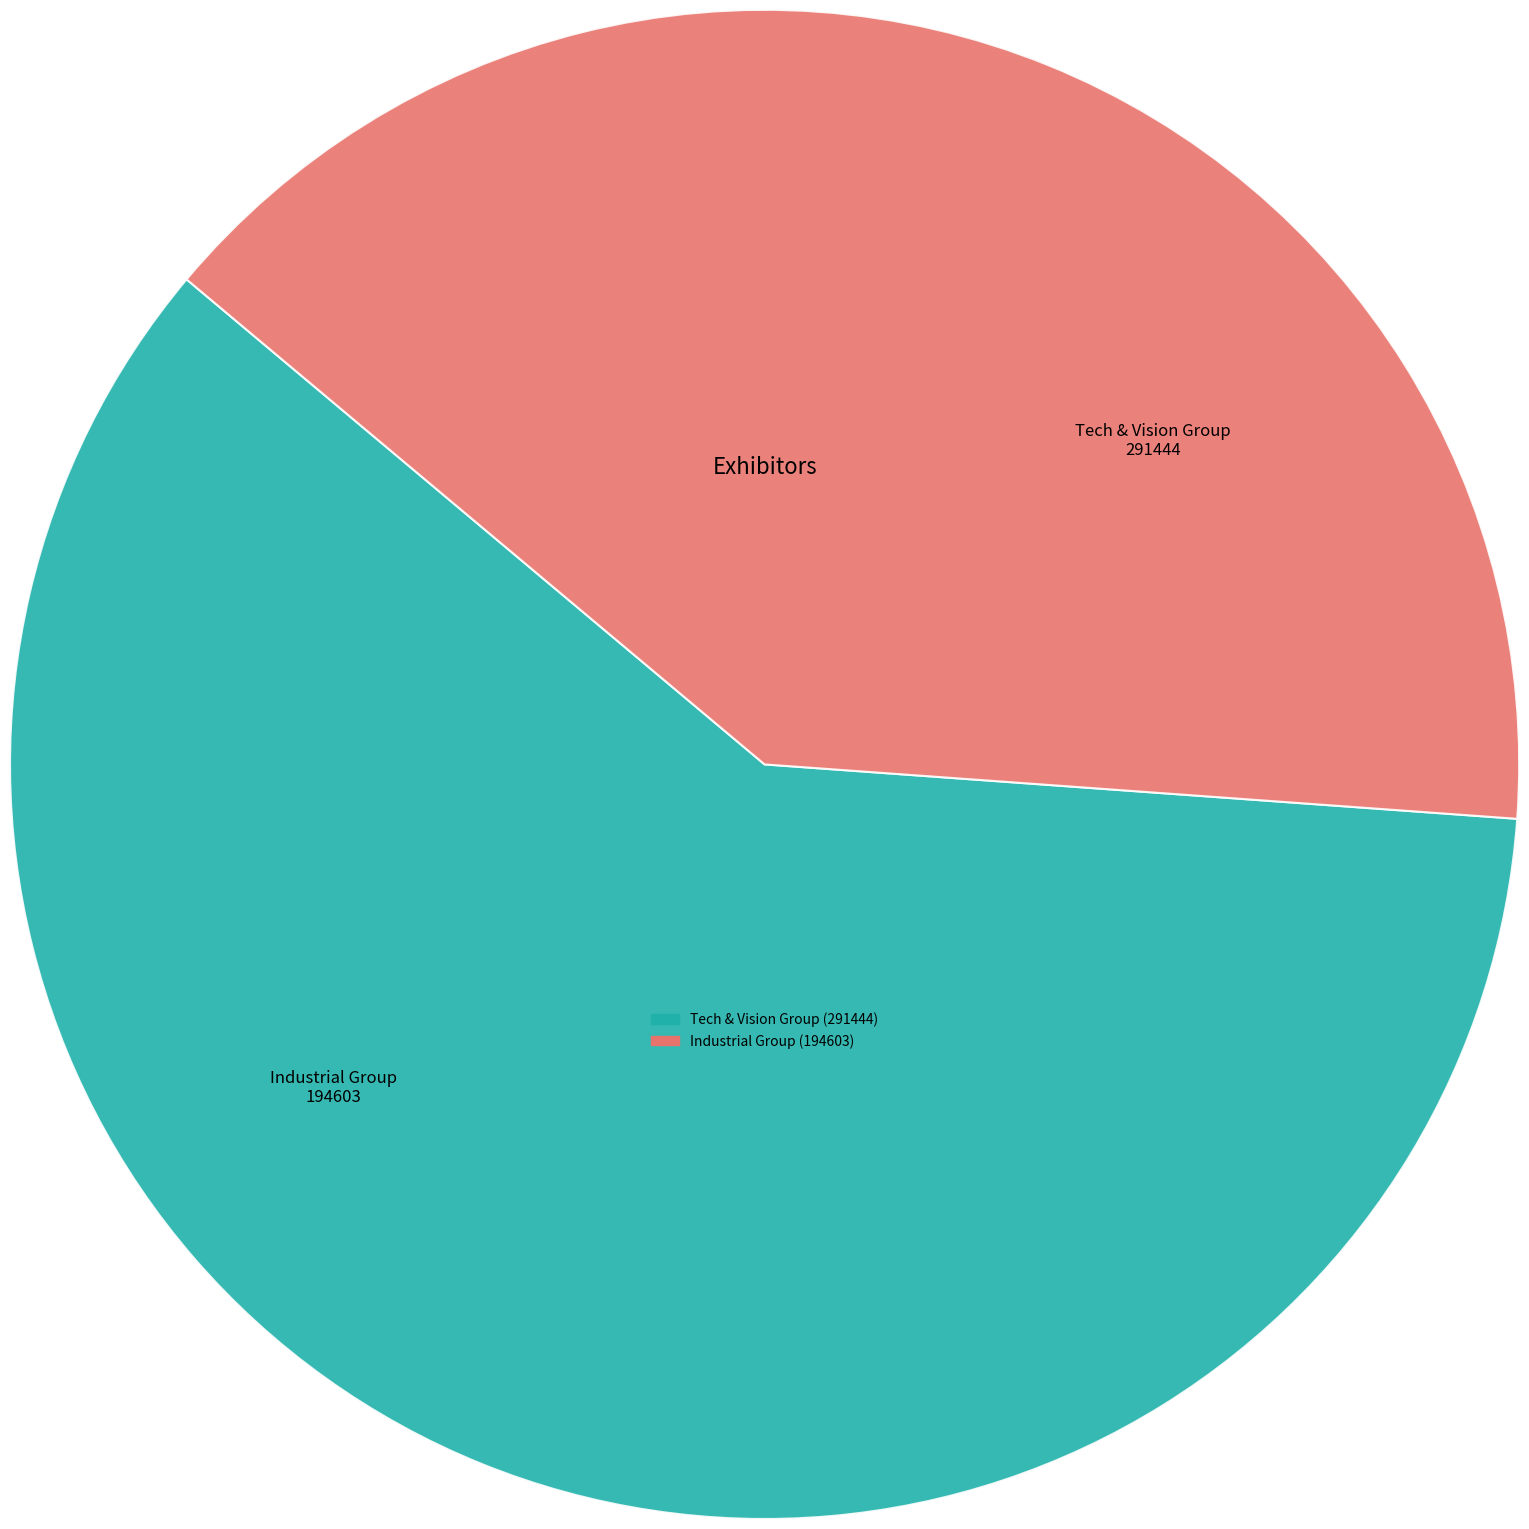

Is there any slice that represents more than half of the pie?

Yes